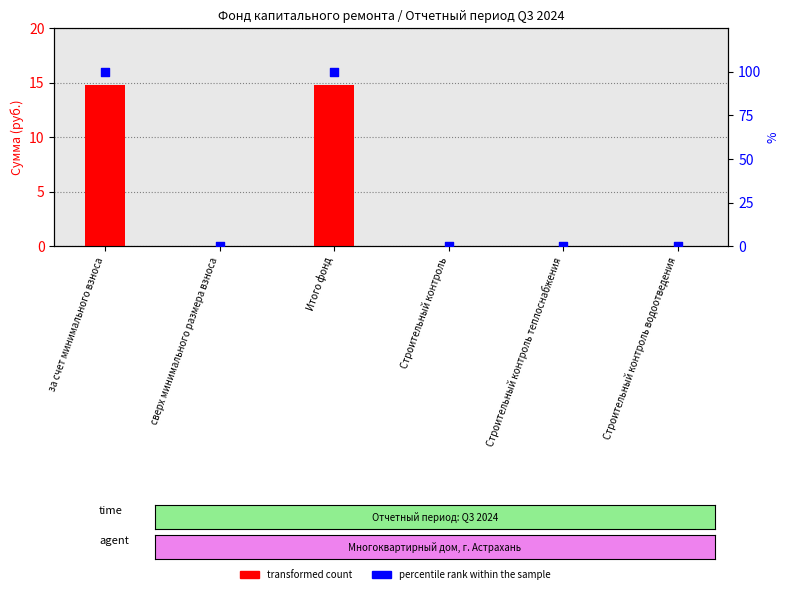

Which series contains the highest Y value?

percentile rank within the sample